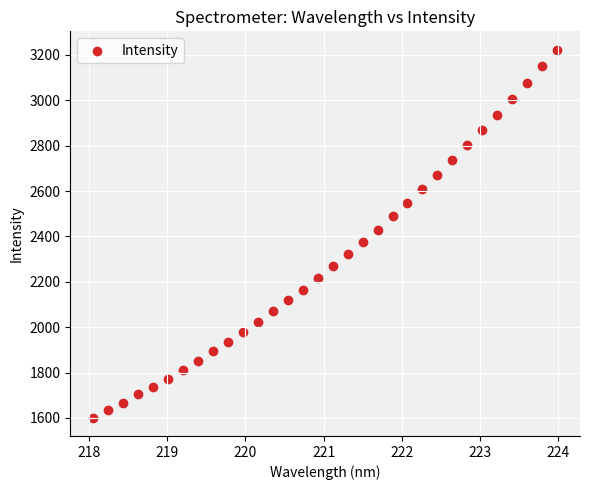

What is the range of X values (max minus min)?

5.9